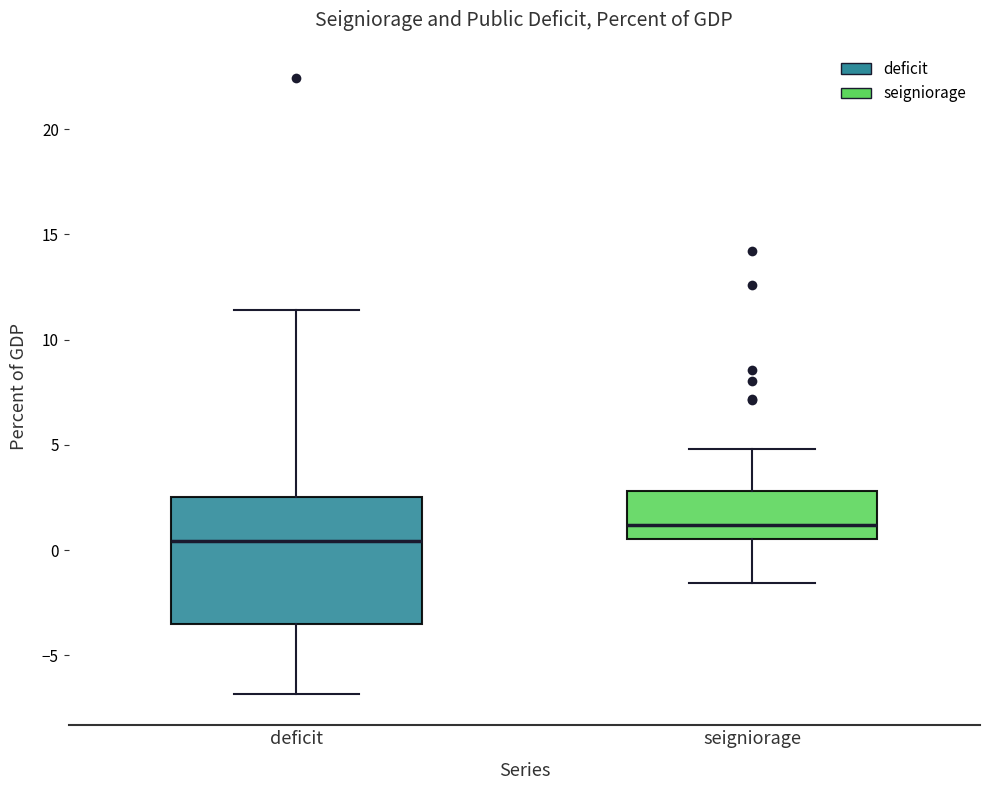

Reading left to right, read every box against the y-axis: the position of its median line, the range the box covers, and the ends of its whiskers. The values are not printed on the chart, so give them approximately, as read against the axis.

deficit: median 0.5, box -3.5 to 2.5, whiskers -7.0 to 11.5
seigniorage: median 1.0, box 0.5 to 3.0, whiskers -1.5 to 5.0